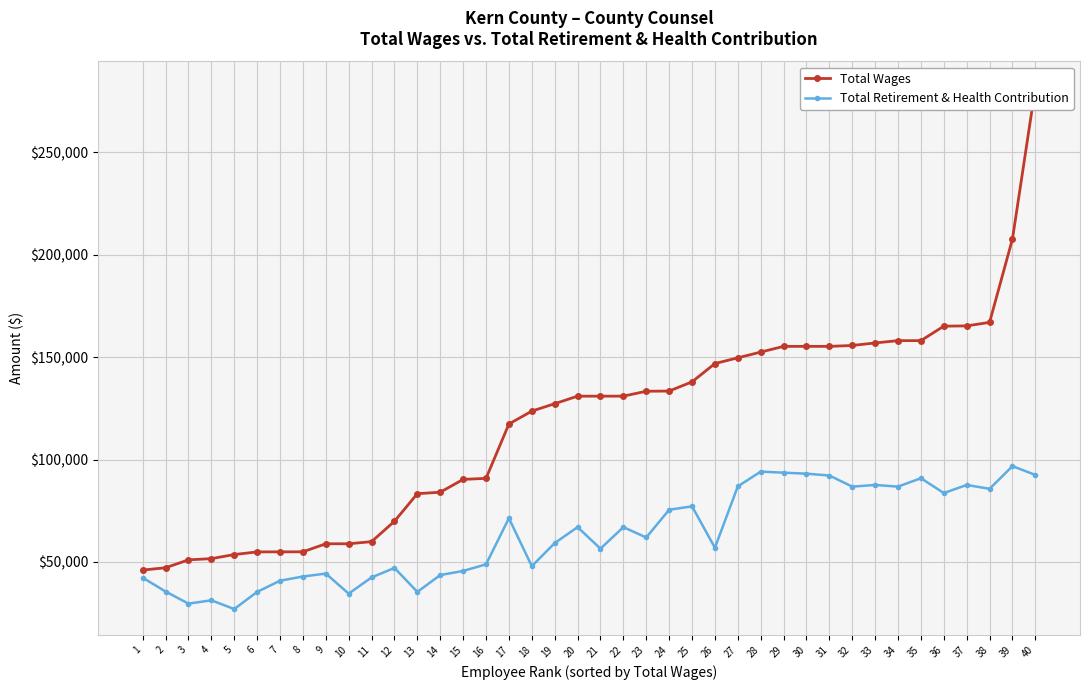

At which label does Total Wages first exceed 130925?

22